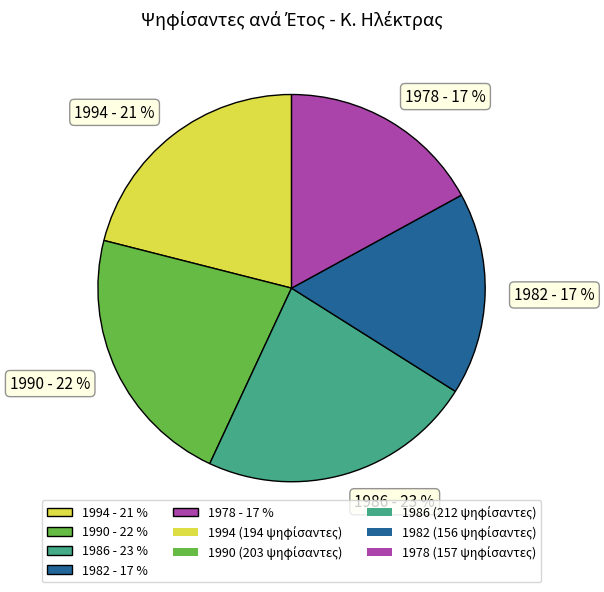

How many slices are in this pie chart?

5